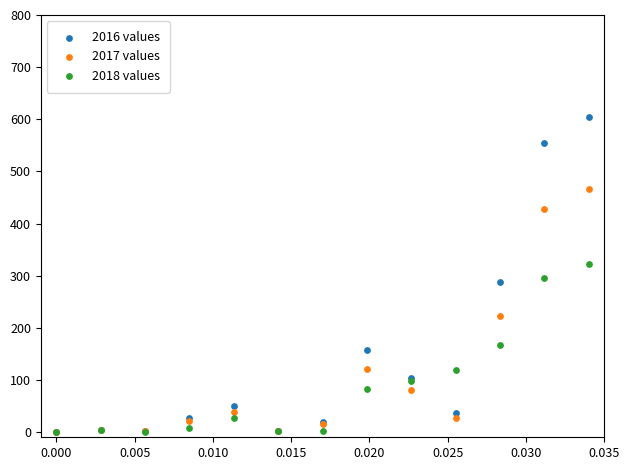

In the 2017 values series, what Y value is closest to 233?

222.9